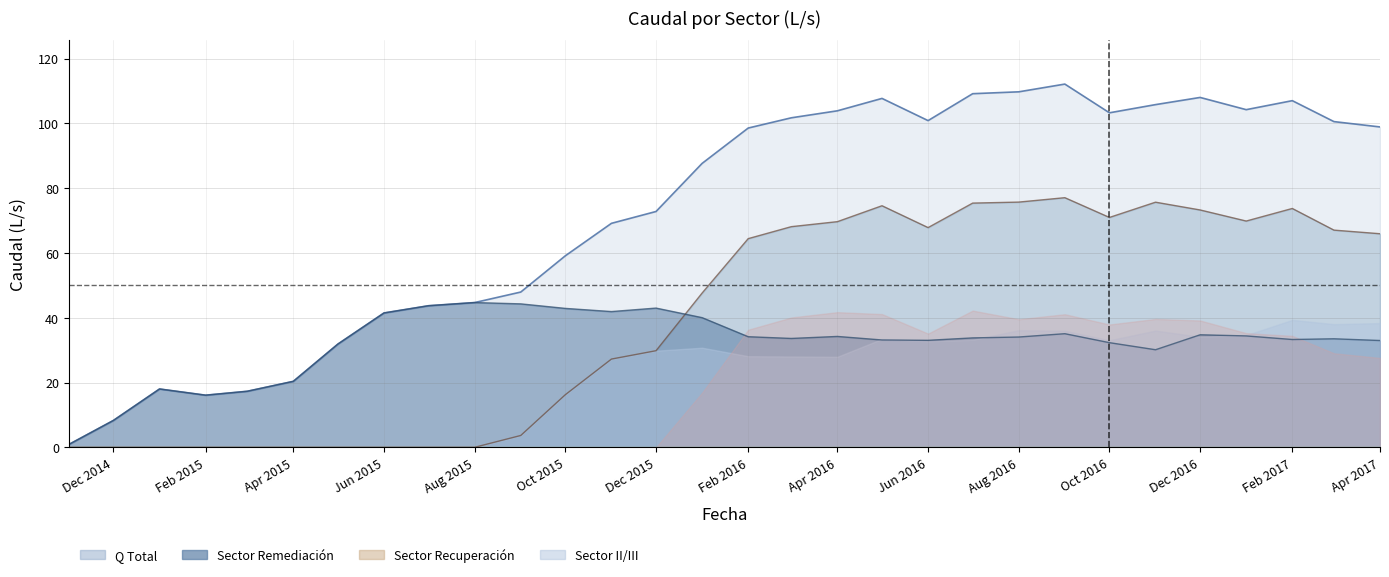

How many lines are shown in the chart?

6